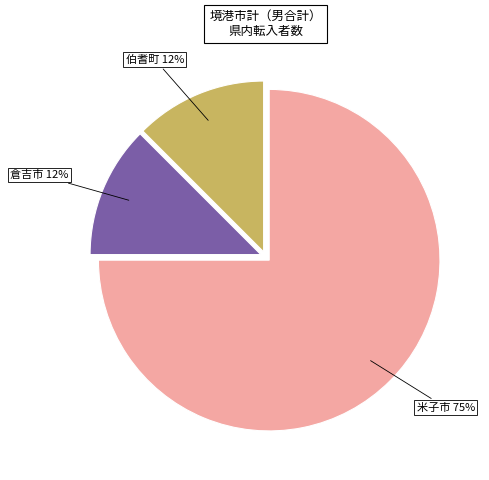

Count the number of slices in the pie.

3